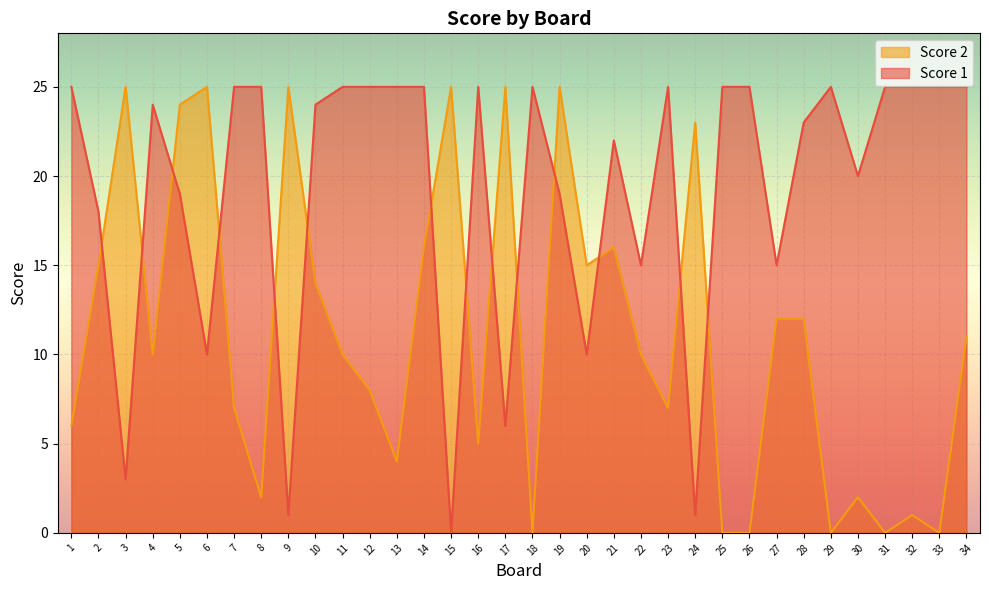

How many data points does each series have?

34